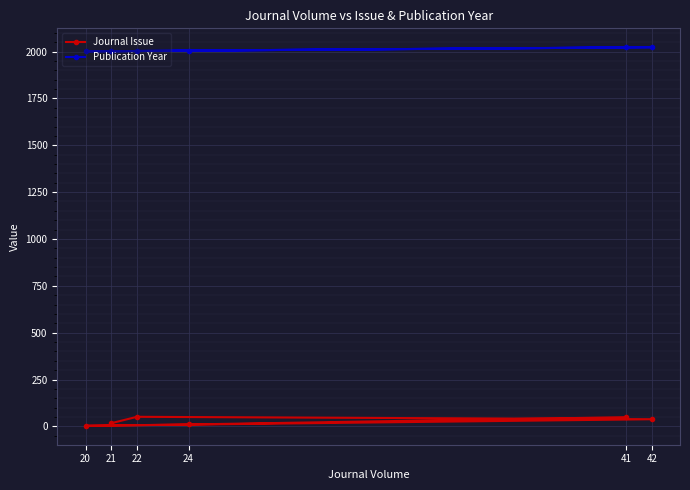

Where does the Journal Issue series first go above 38?

22